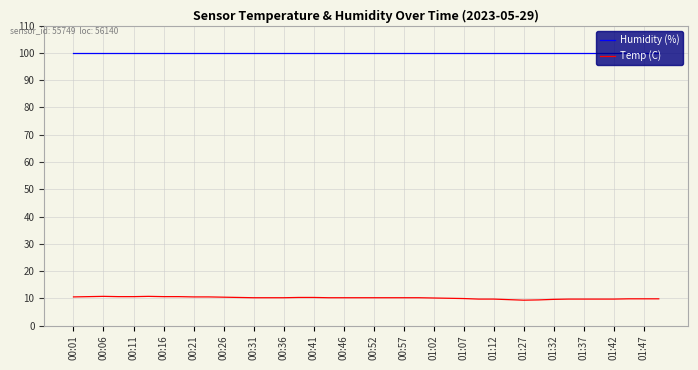

What is the maximum value for Temp (C)?

10.7